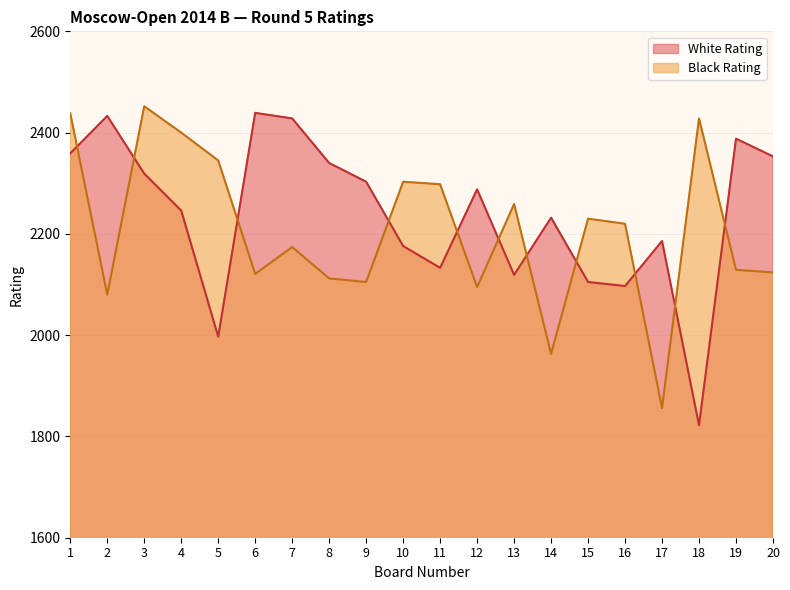

List the labels in order of Black Rating value, largest first.

3, 1, 18, 4, 5, 10, 11, 13, 15, 16, 7, 19, 20, 6, 8, 9, 12, 2, 14, 17